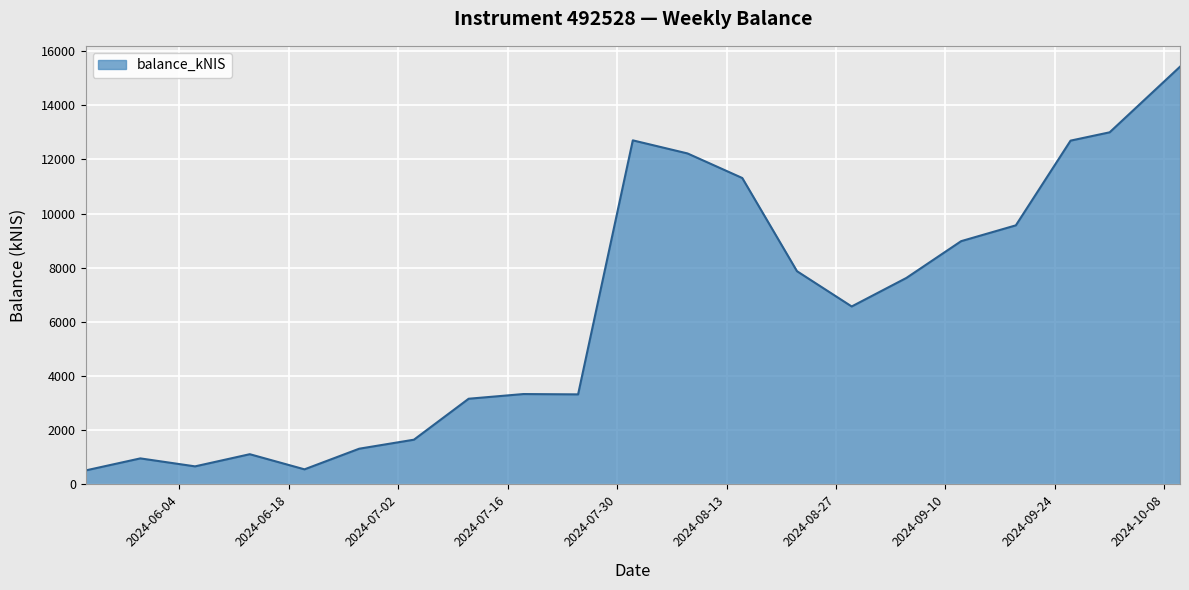

What is the difference between the maximum and minimum values?

14905.2